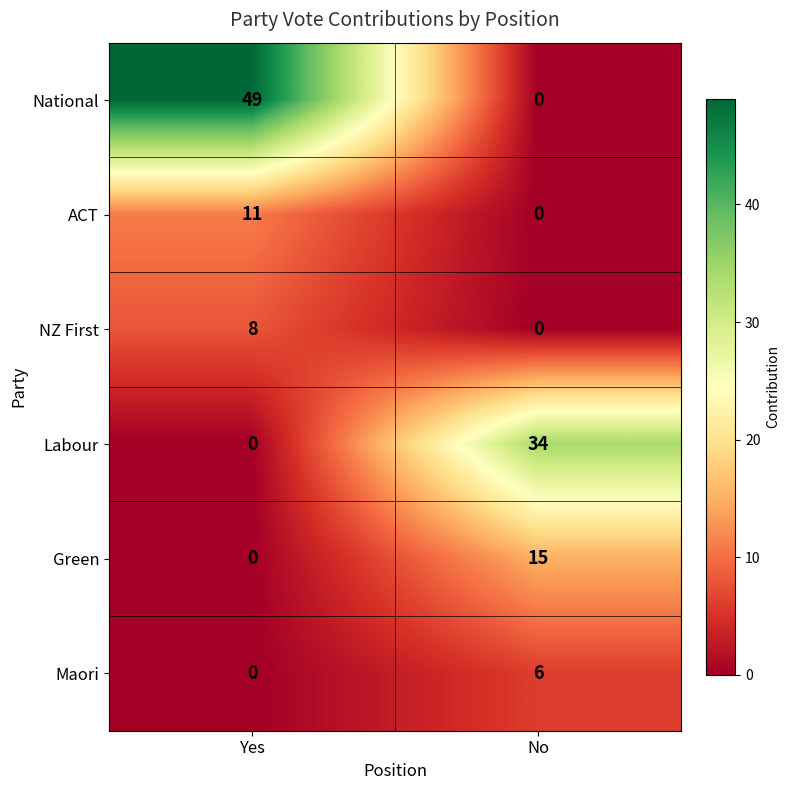

What is the difference between the highest and lowest values at Yes?

49